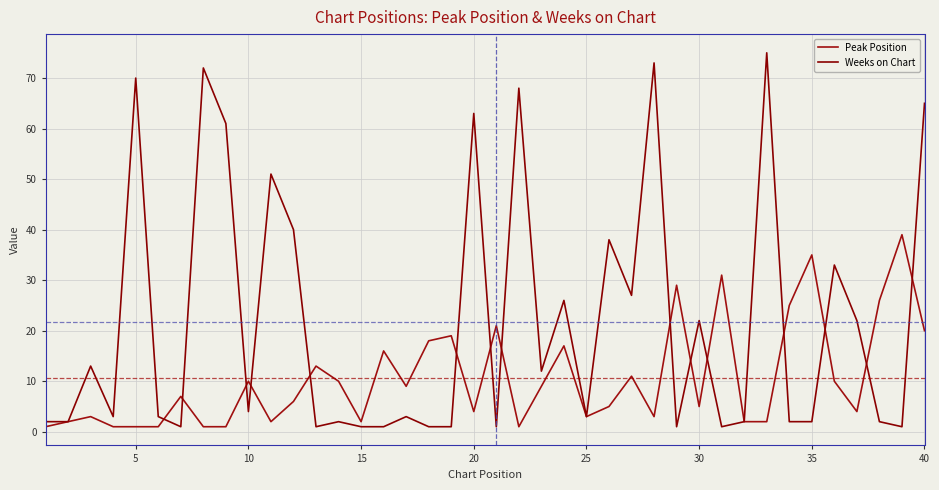

Which series has the largest range (max minus min)?

Weeks on Chart